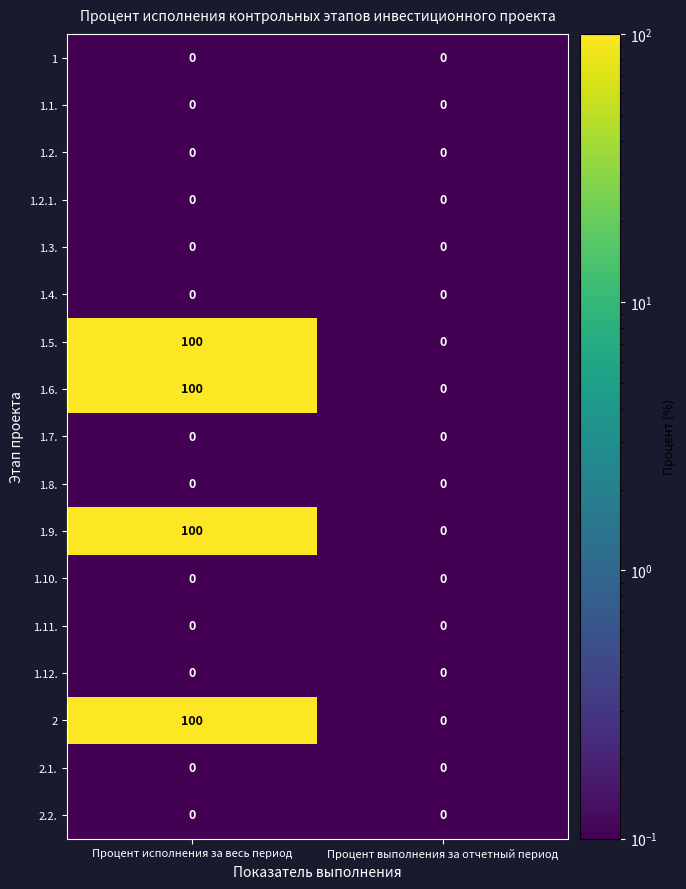

What is the total value across all series at Процент исполнения за весь период?

400